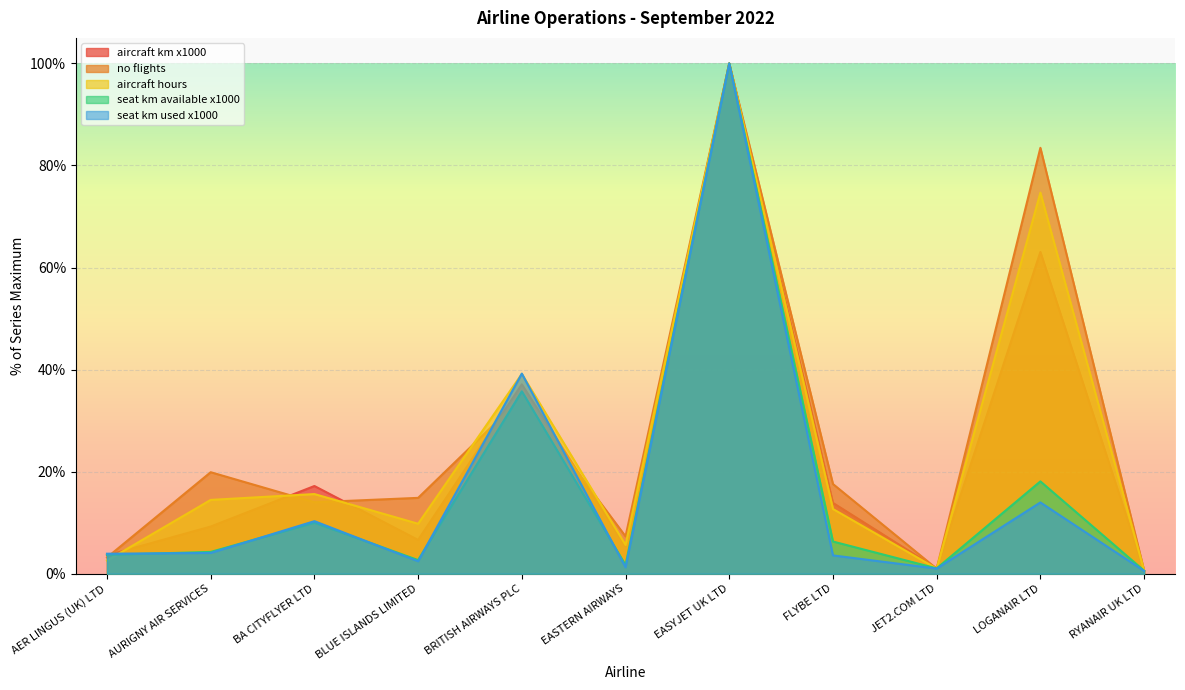

At LOGANAIR LTD, list the series in order from largest to smallest.

no flights, aircraft hours, aircraft km x1000, seat km available x1000, seat km used x1000